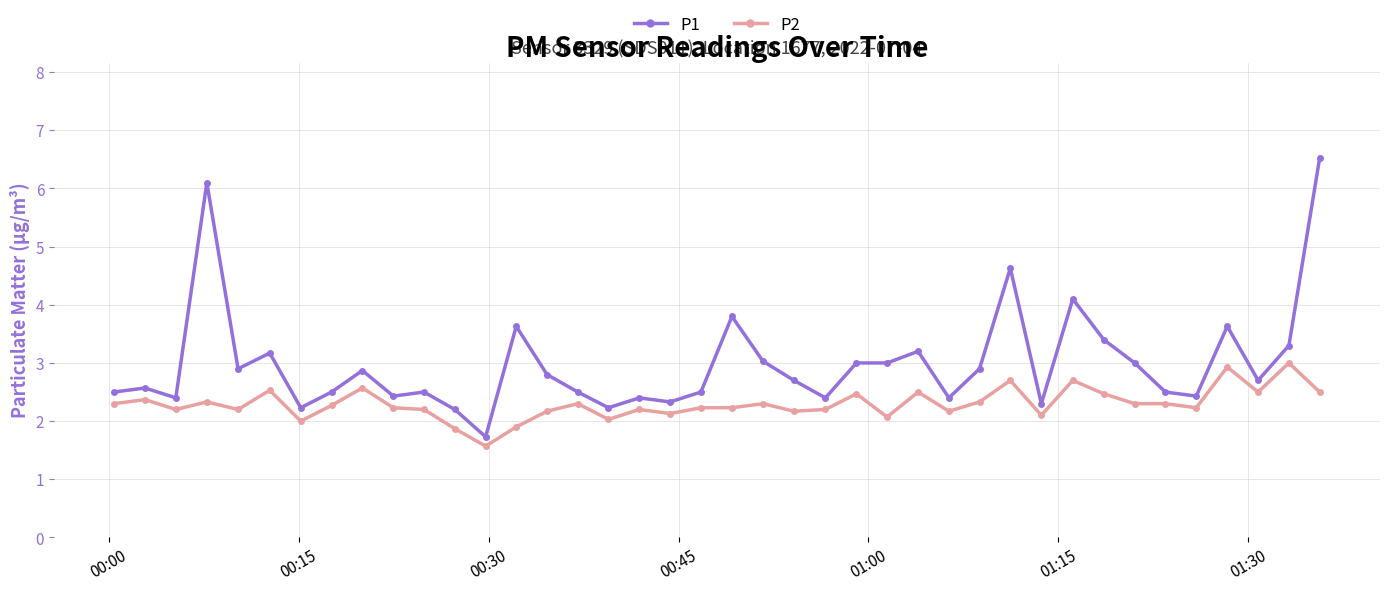

Does the chart have visible grid lines?

Yes